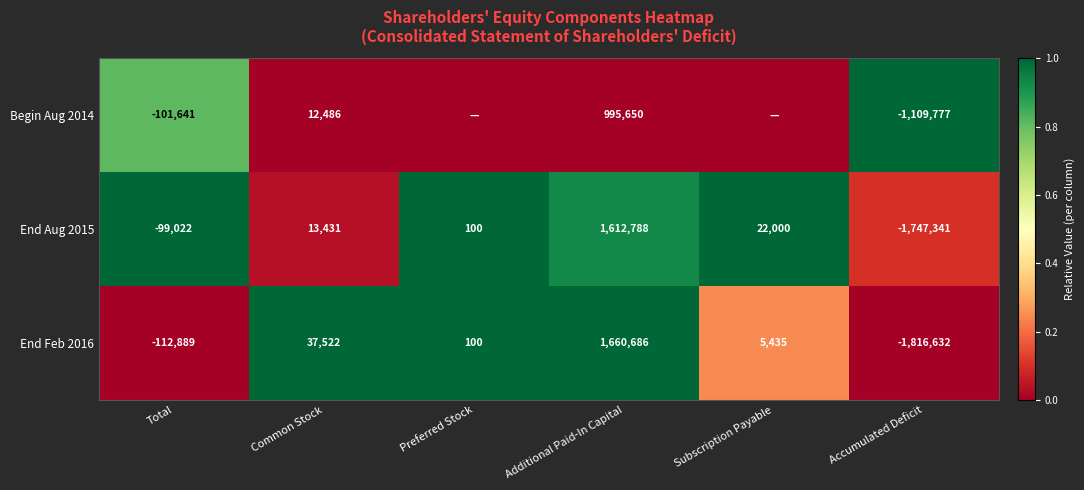

Where does the End Feb 2016 series first go above 5435?

Common Stock